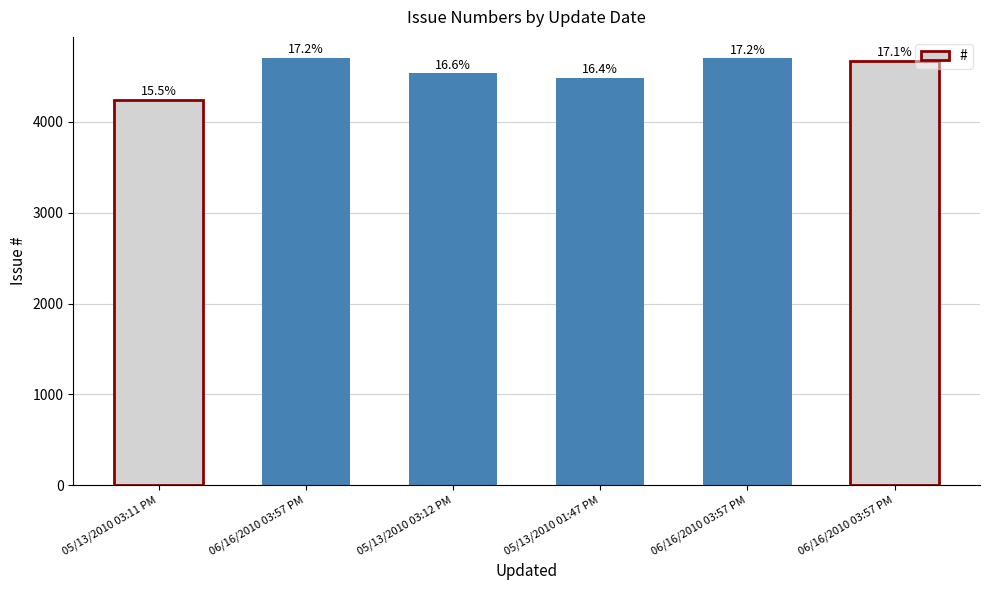

Does the chart contain any negative values?

No